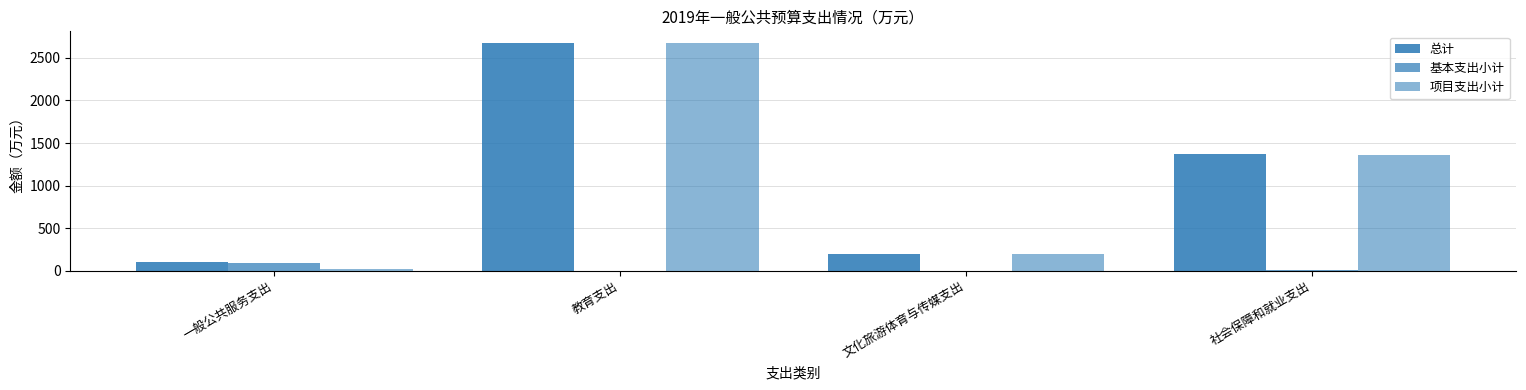

At which category is the sum across all series the highest?

教育支出